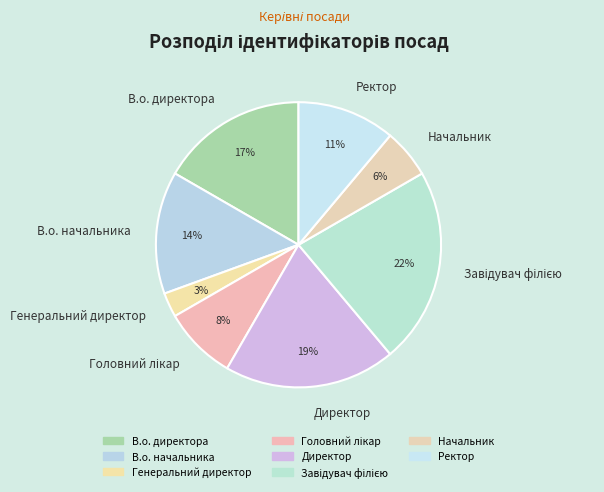

Is it true that Генеральний директор is 3% of the pie?

True